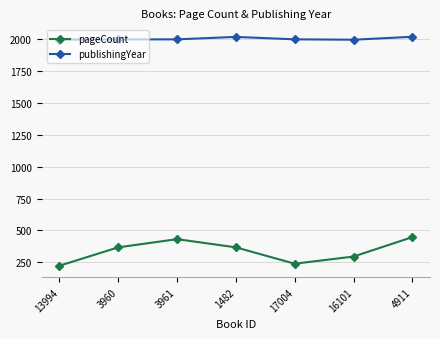

What is the spread (max minus min) of values at 1482?

1646